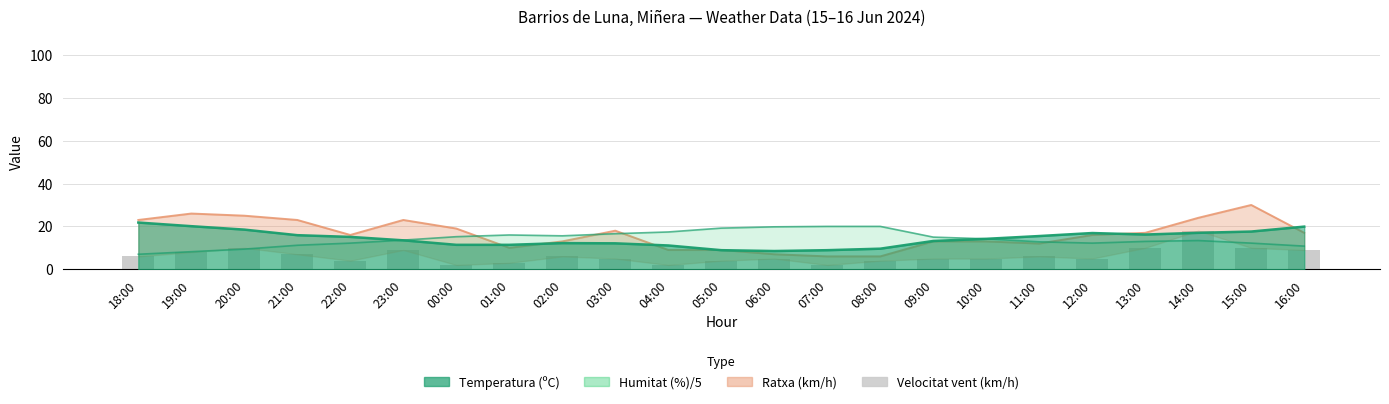

What value does the Velocitat del vent (km/h) series have at 23:00?

9.0